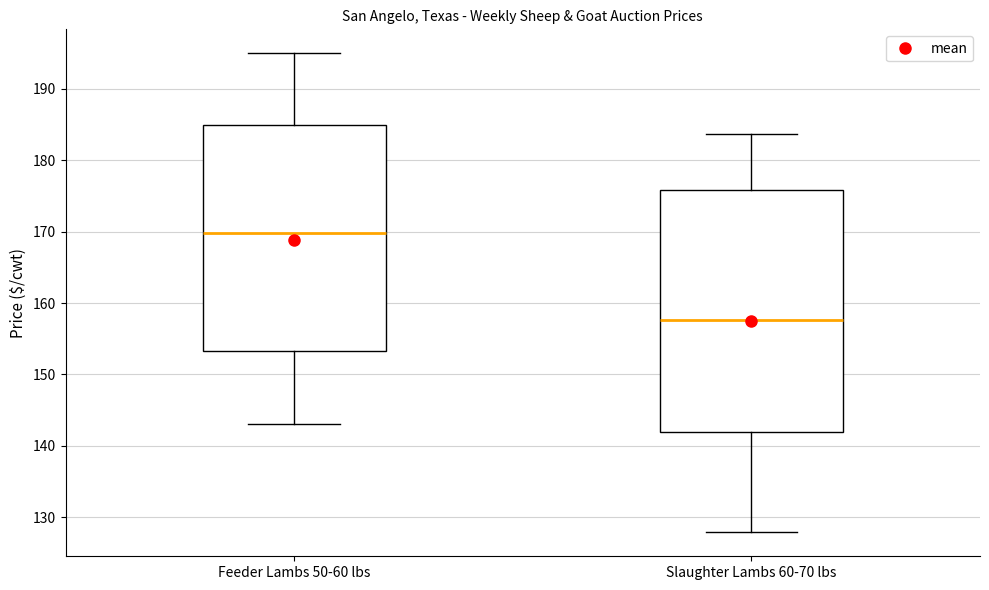

Which box's median line is the lowest?

Slaughter Lambs 60-70 lbs